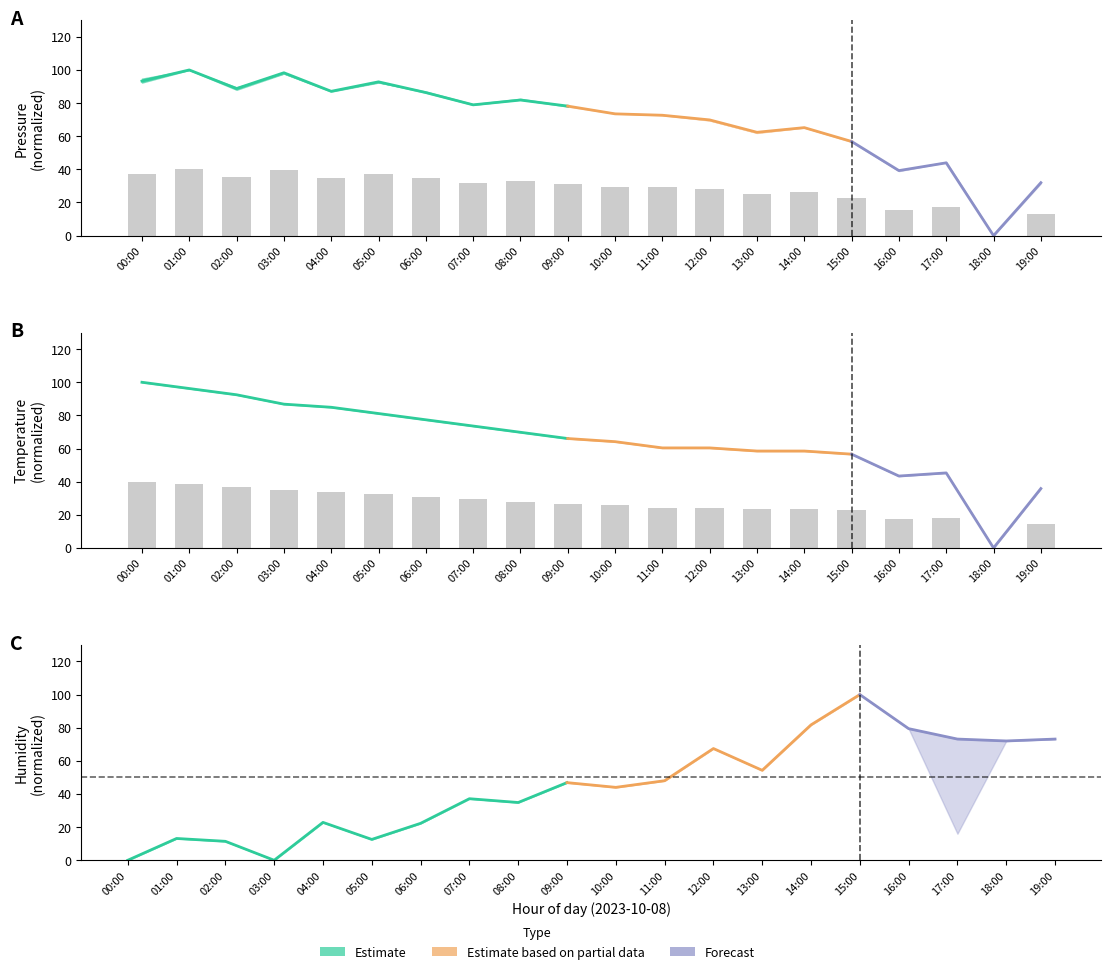

What position from the left is 12:00?

13